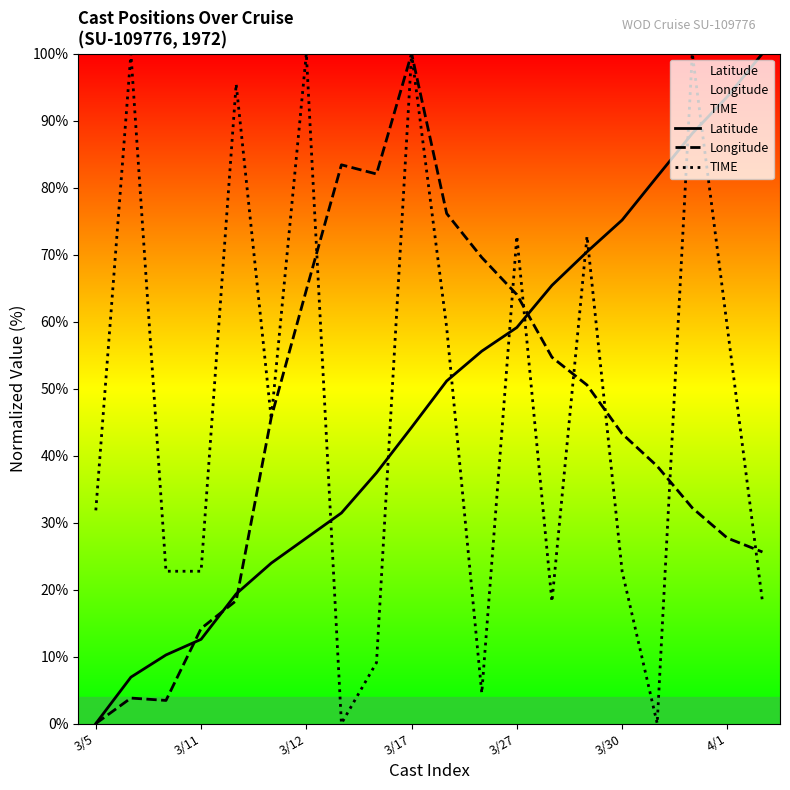

What is the difference between the maximum and second lowest values in the Longitude series?

96.6